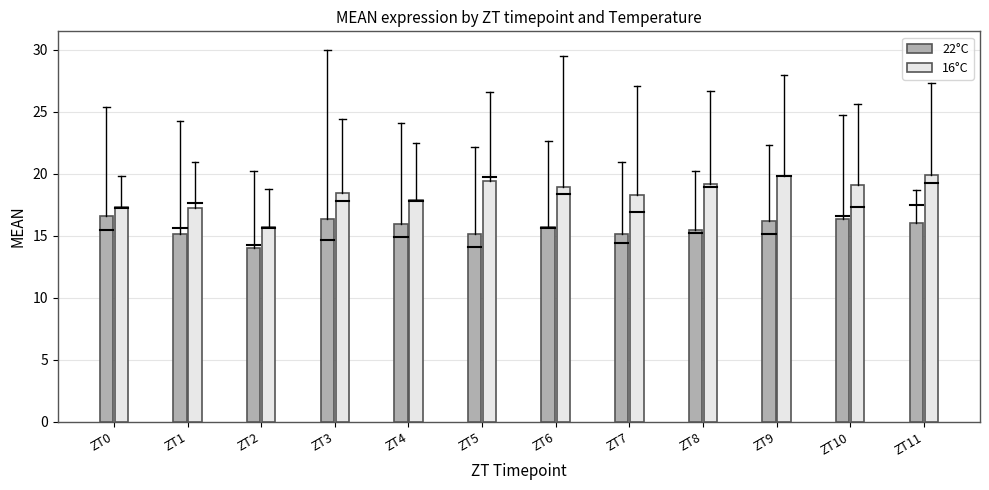

What is the total value across all series at ZT0?

33.9